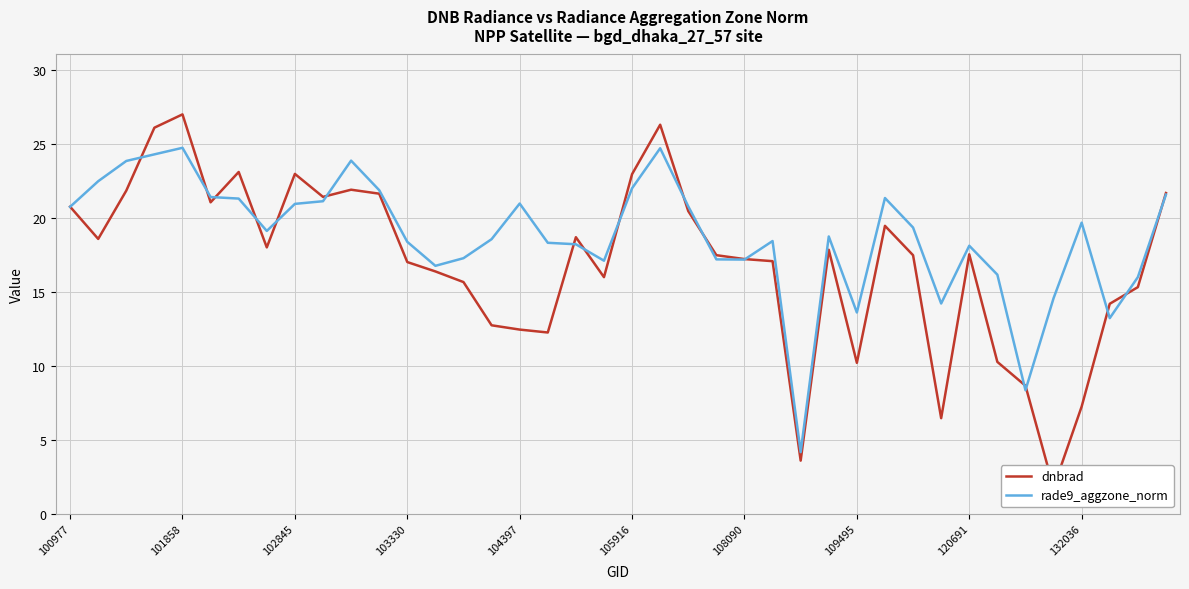

What position from the right is 22?

18